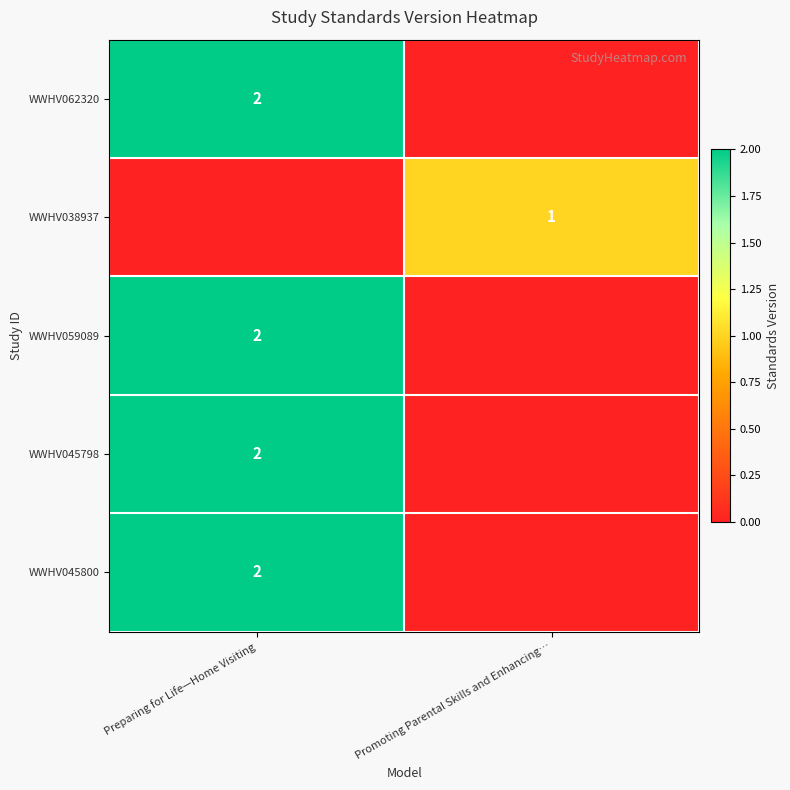

The WWHV045800 series shows 2 at Preparing for Life—Home Visiting. True or false?

True